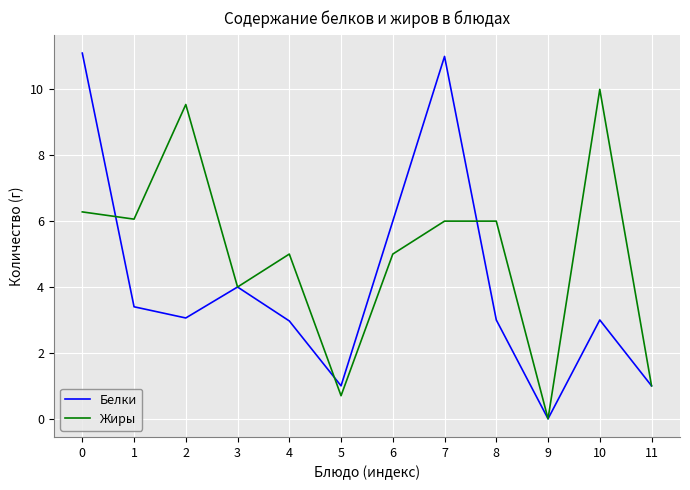

Where is the first local maximum for Жиры?

2